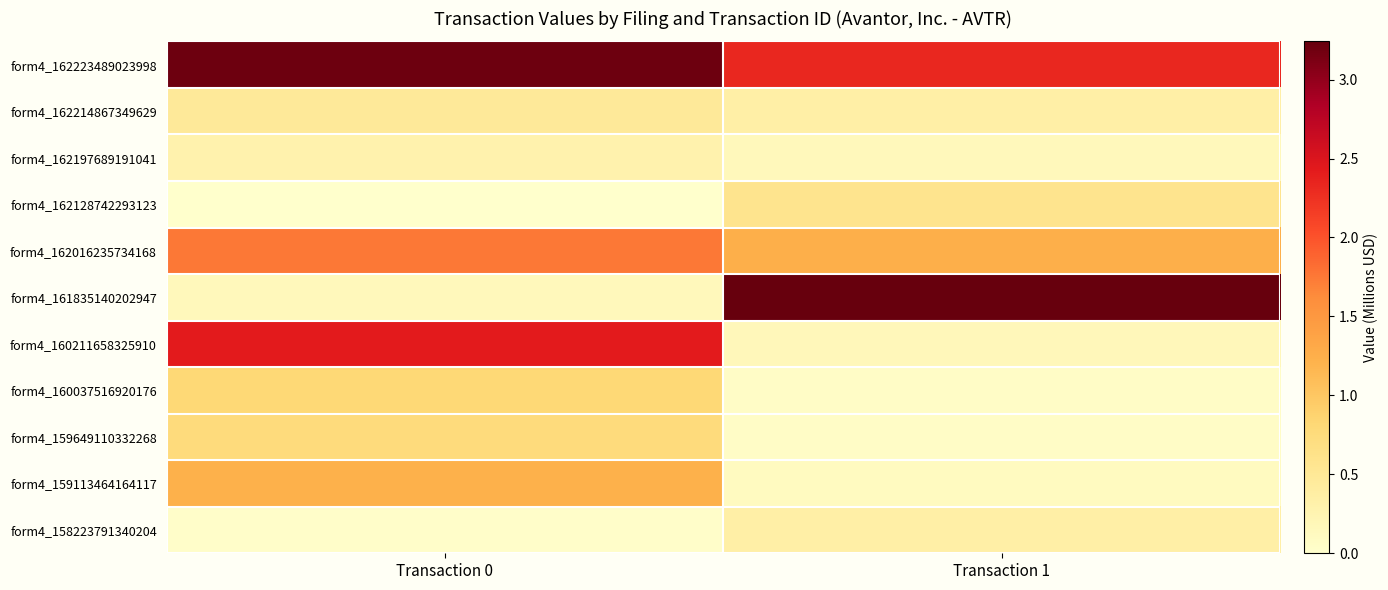

How many data points does each series have?

2